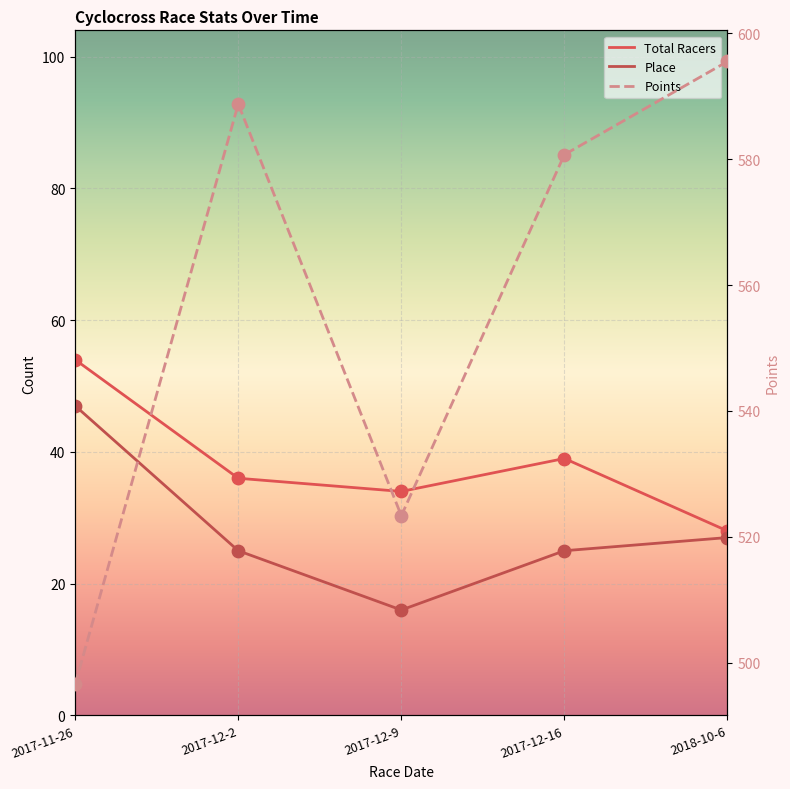

Which series contains the lowest Y value?

Place